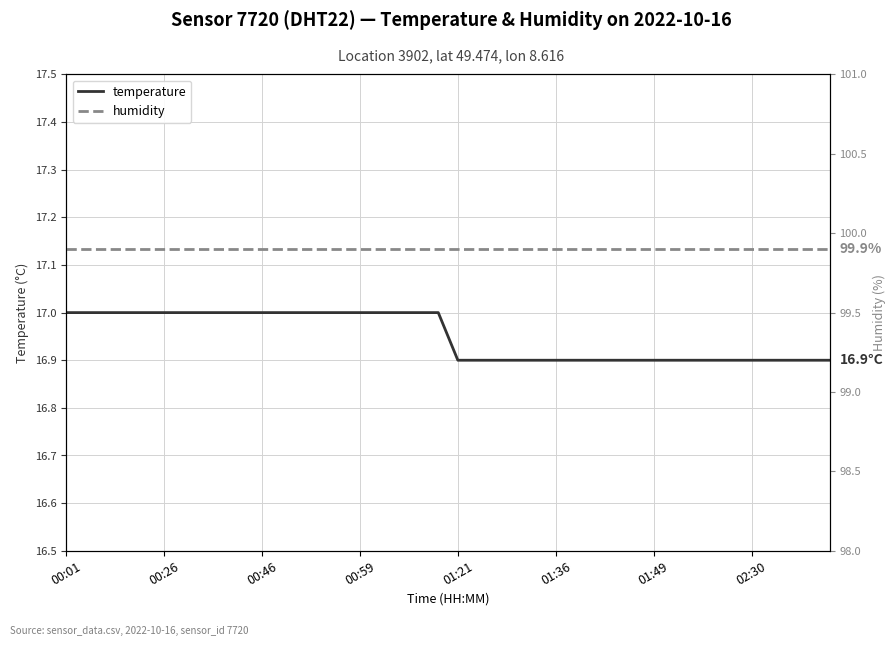

What is the value of the temperature point at the 39th from the left?

16.9